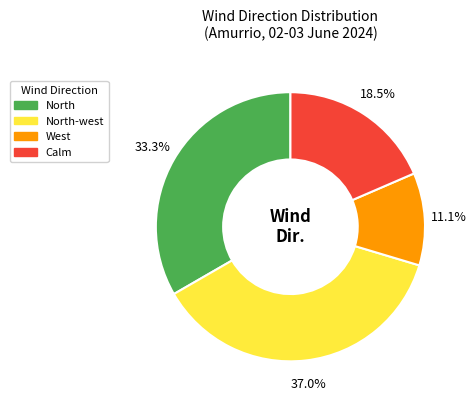

Count the number of slices in the pie.

4